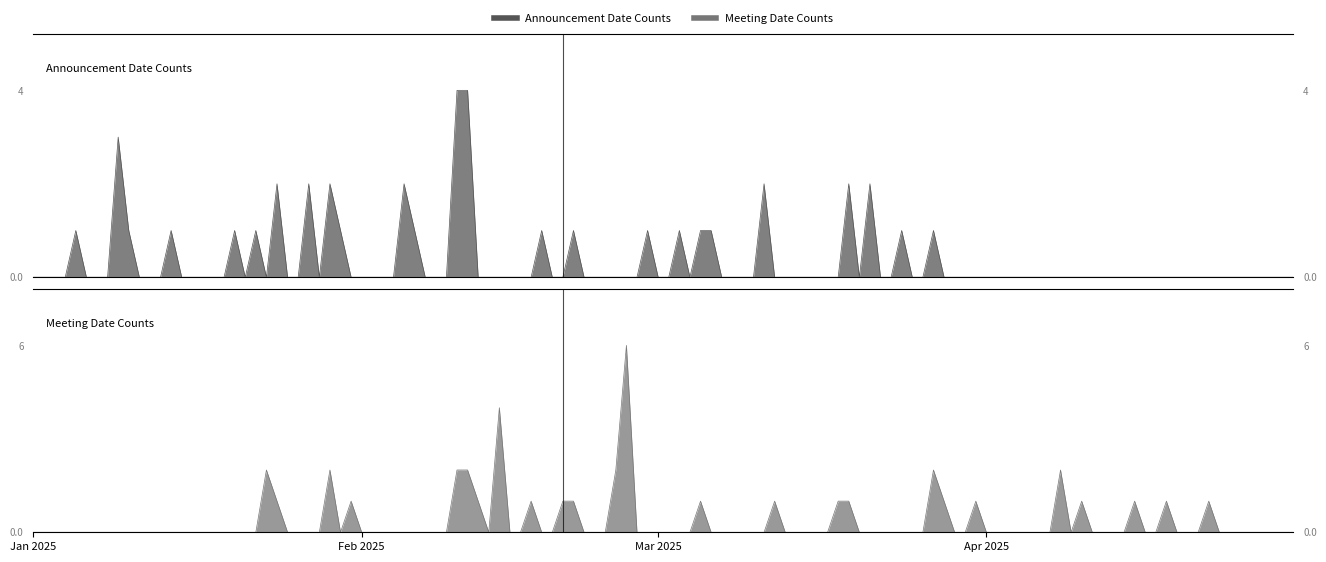

What is the spread (max minus min) of values at 8?

2